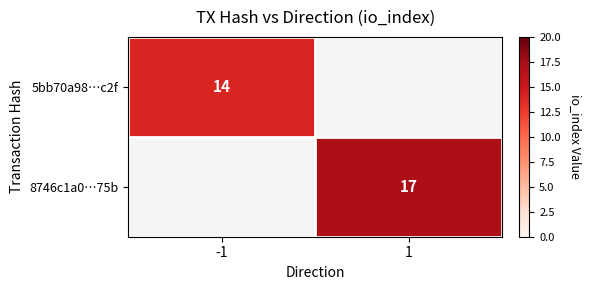

True or false: 8746c1a0…75b has a value of 17 at 1.

True